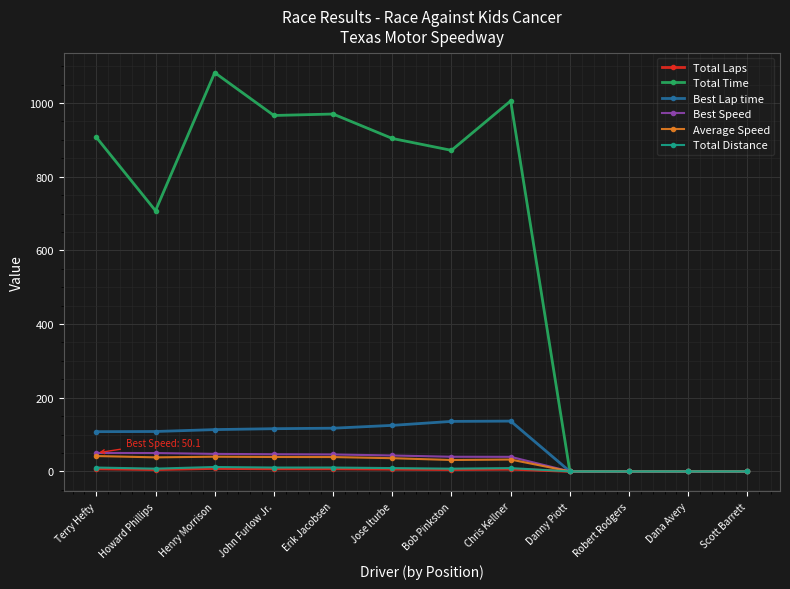

What position from the left is Erik Jacobsen?

5